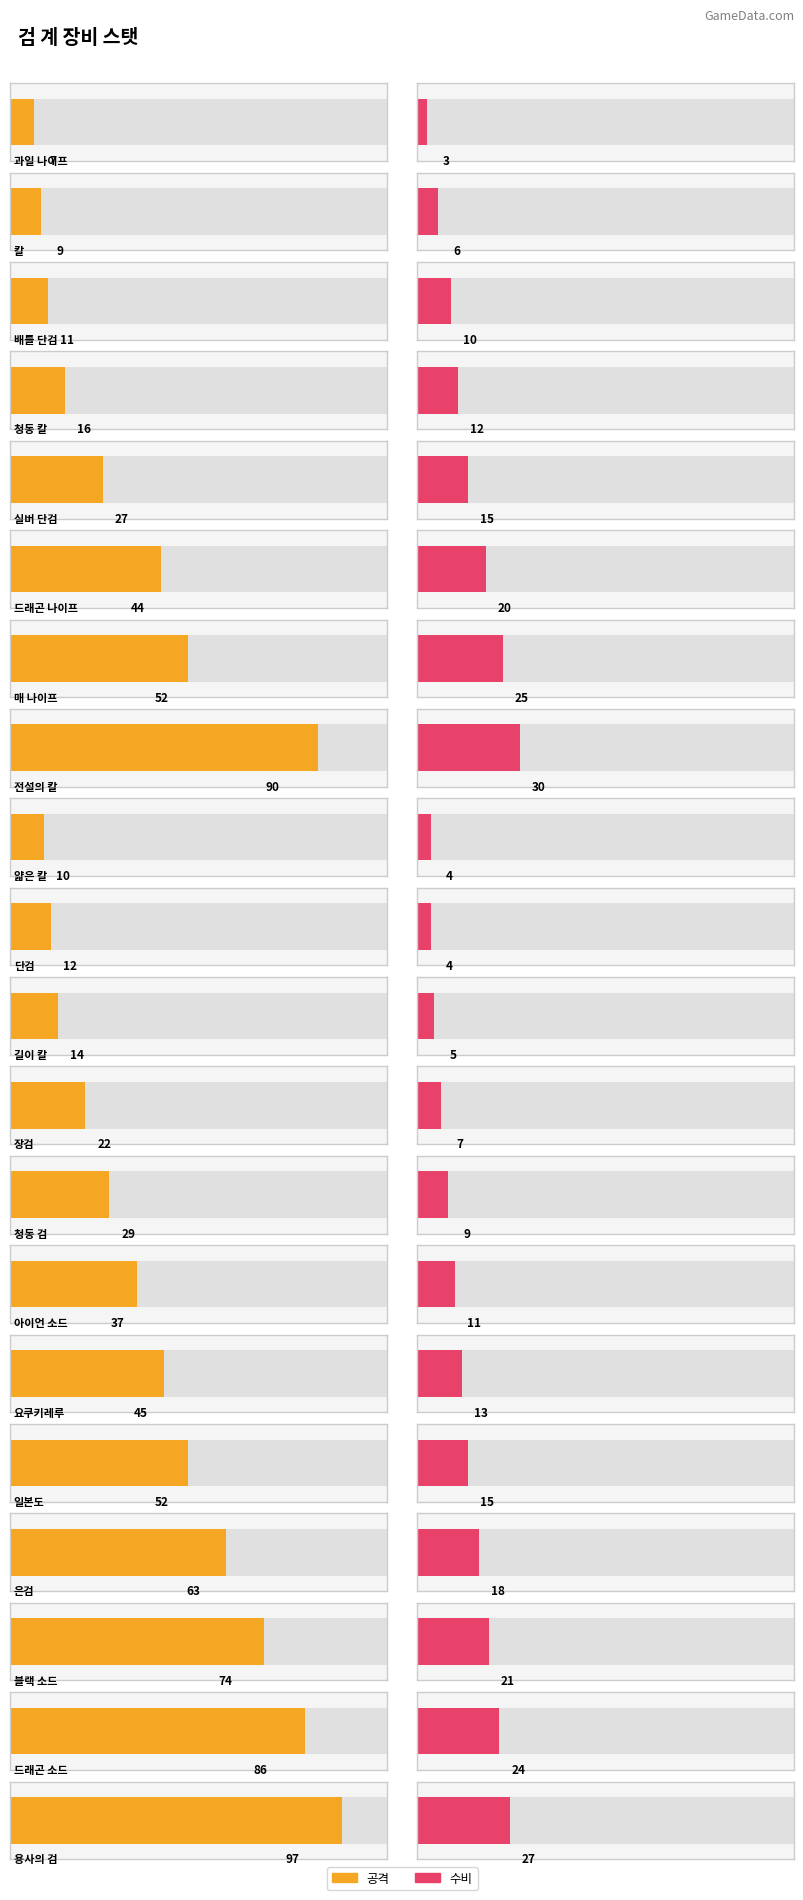

How many categories are shown in the chart?

20